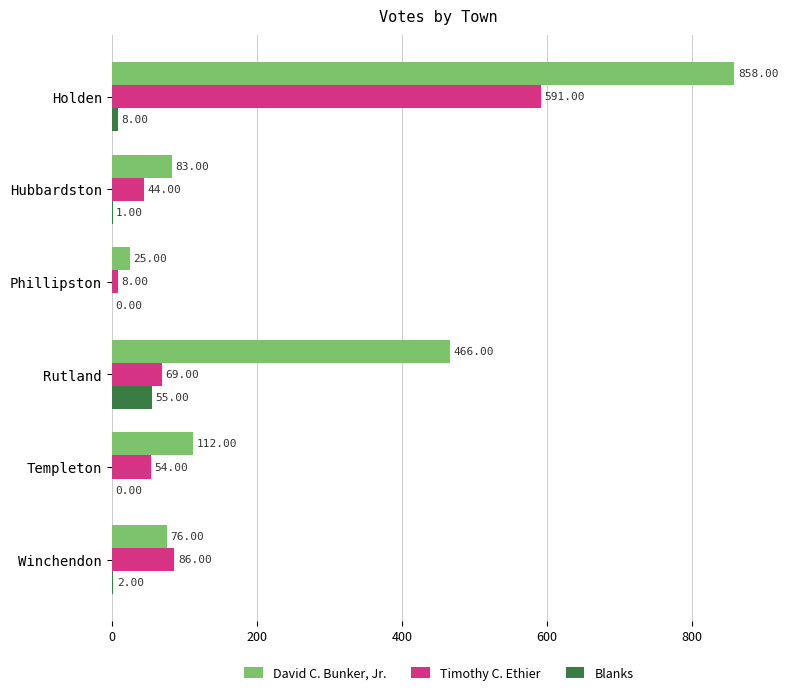

At which label does Blanks reach its peak?

Rutland